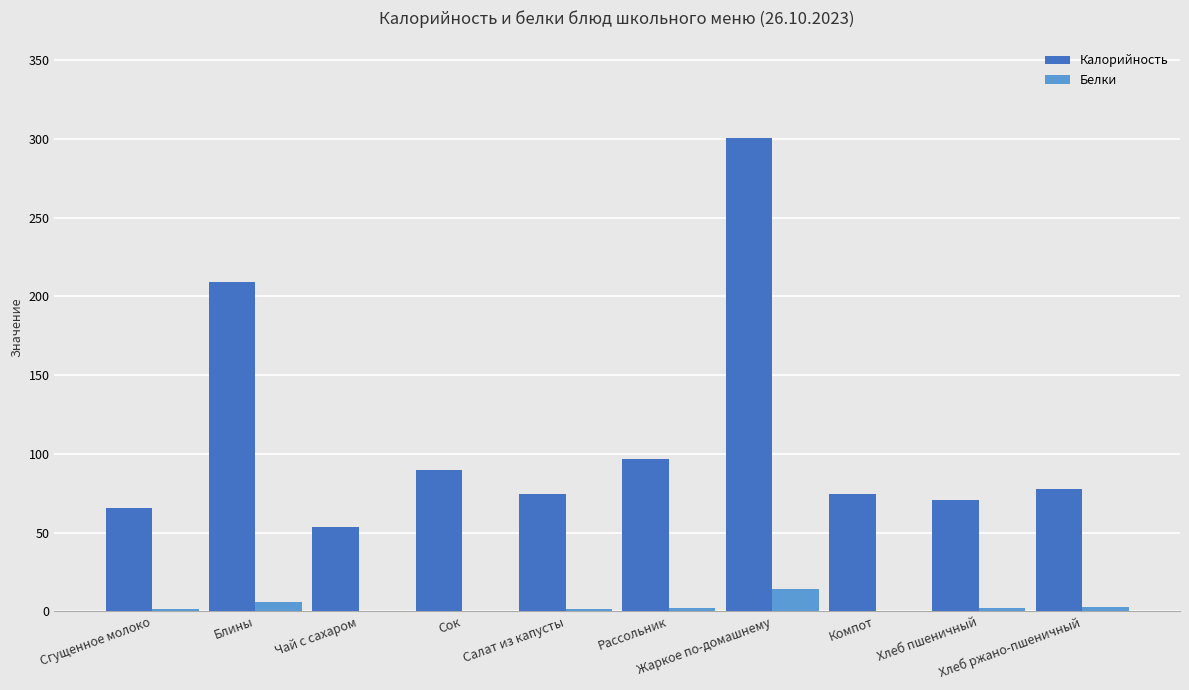

What is the average value of the Белки series?

3.0